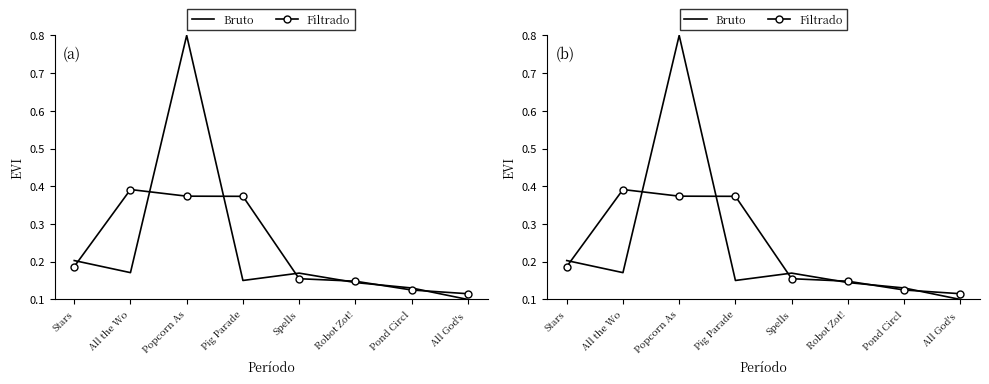

At which category is the sum across all series the highest?

Popcorn As